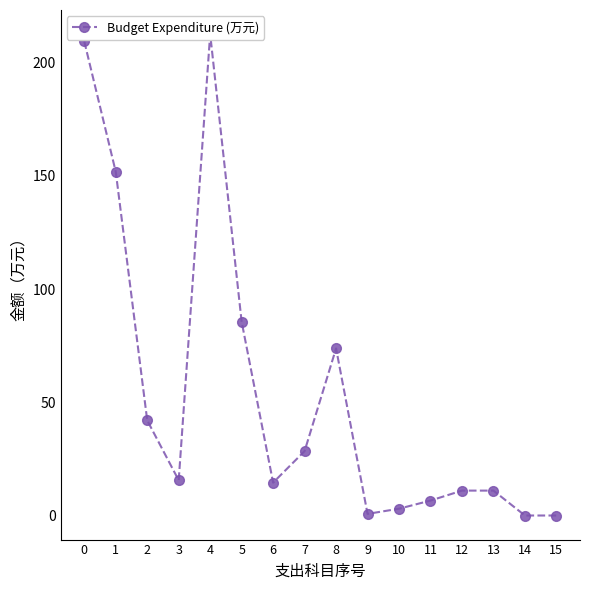

What is the difference between the maximum and minimum values?

212.7